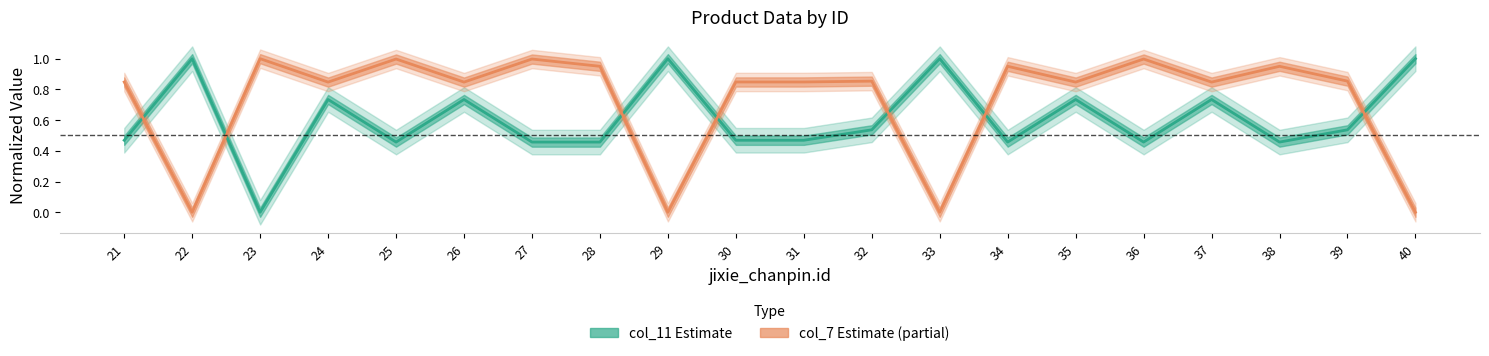

True or false: col_11 (Estimate) and col_7 (Partial Estimate) intersect in this chart.

True